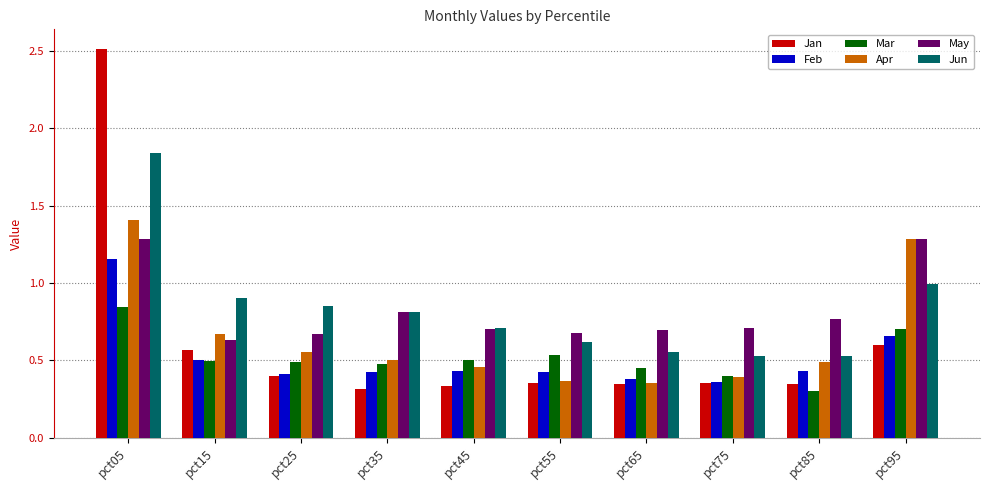

What is the maximum value for Apr?

1.4